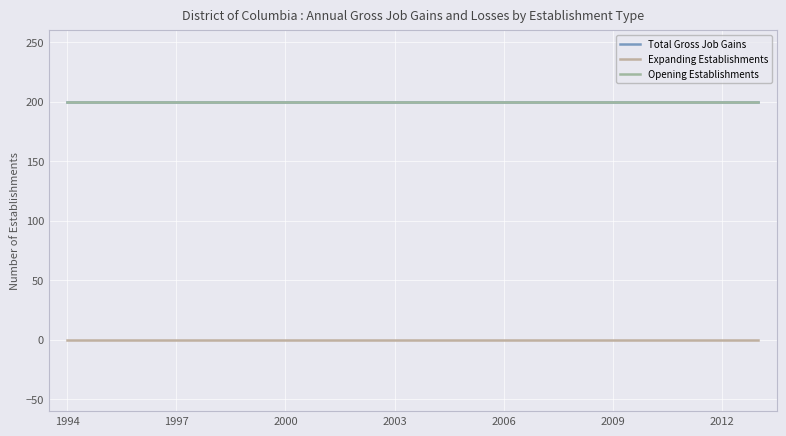

Does the chart have visible grid lines?

Yes